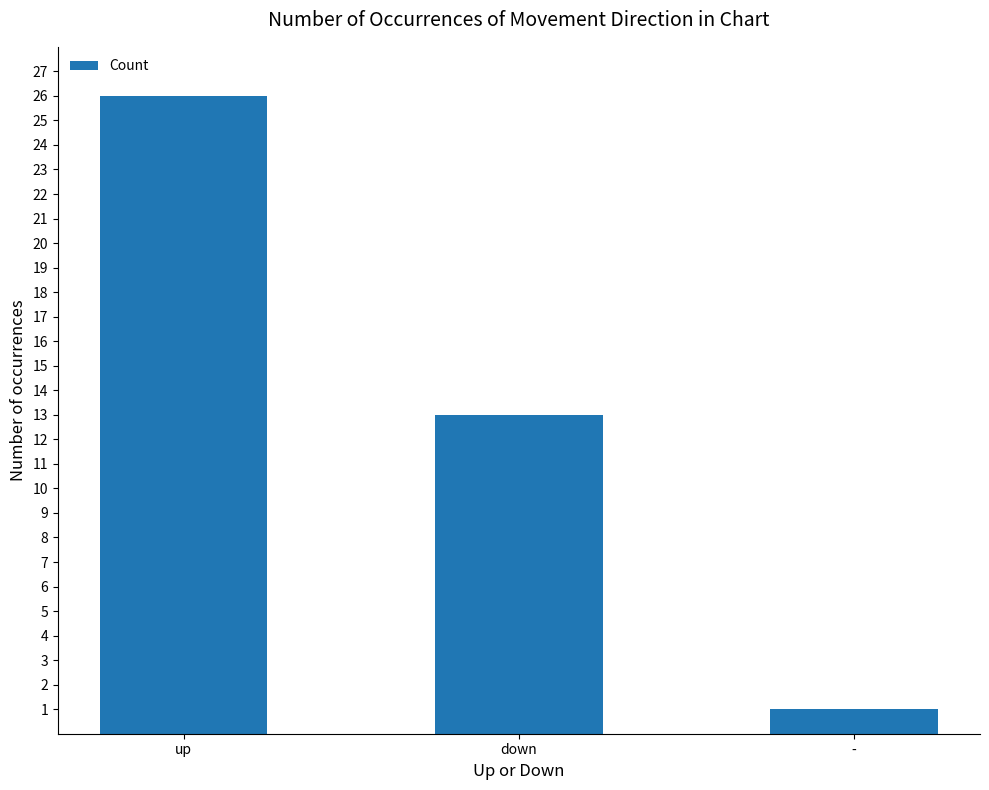

What position from the right is down?

2